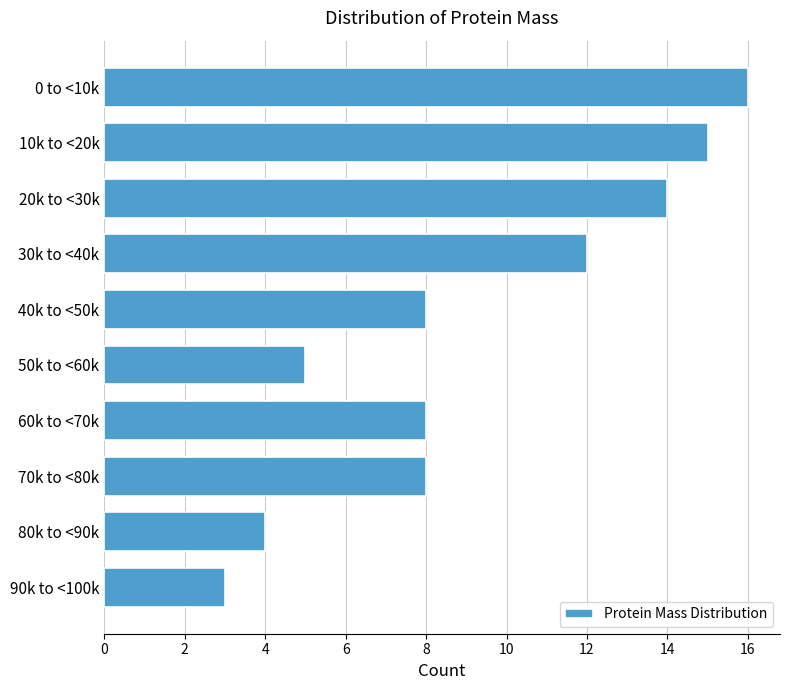

Reading bottom to top, what are all the values shown in this chart?

3	4	8	8	5	8	12	14	15	16